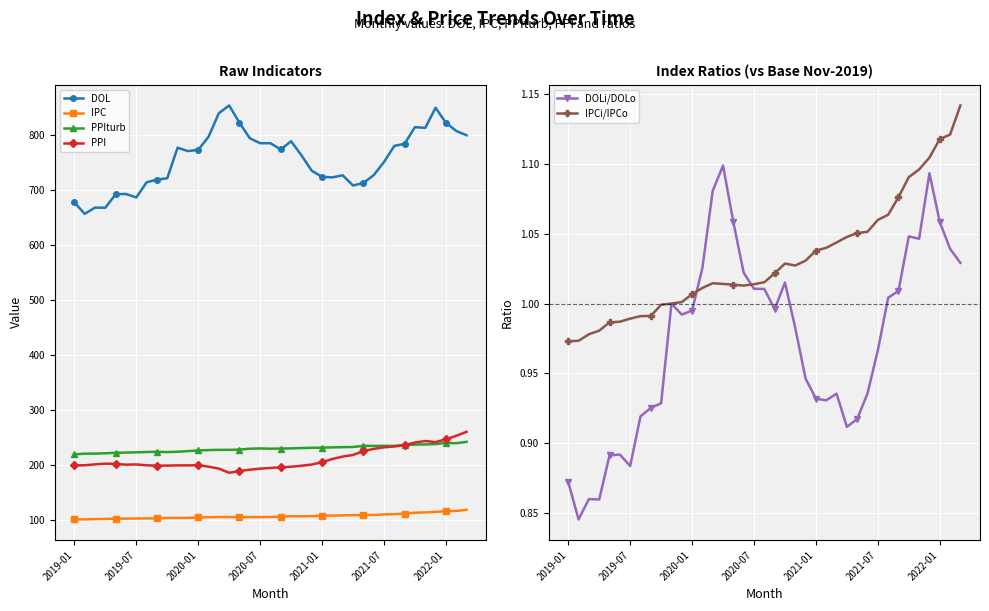

Is this an area chart (filled region under the line)?

No